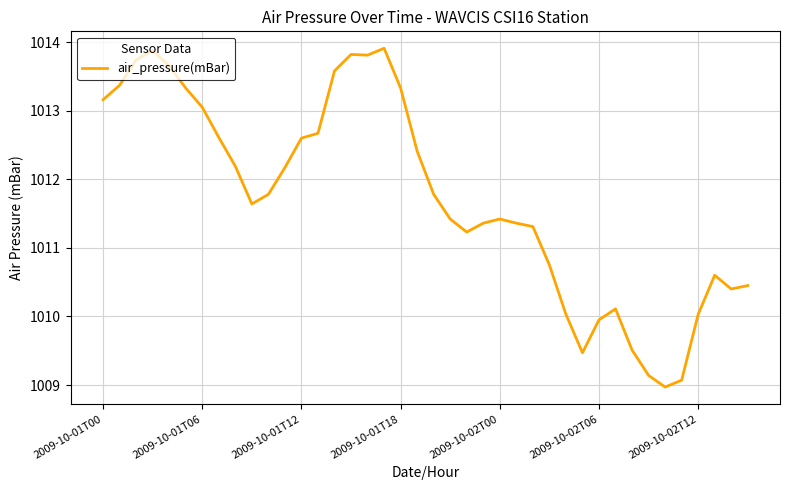

What is the maximum value shown in the chart?

1013.9